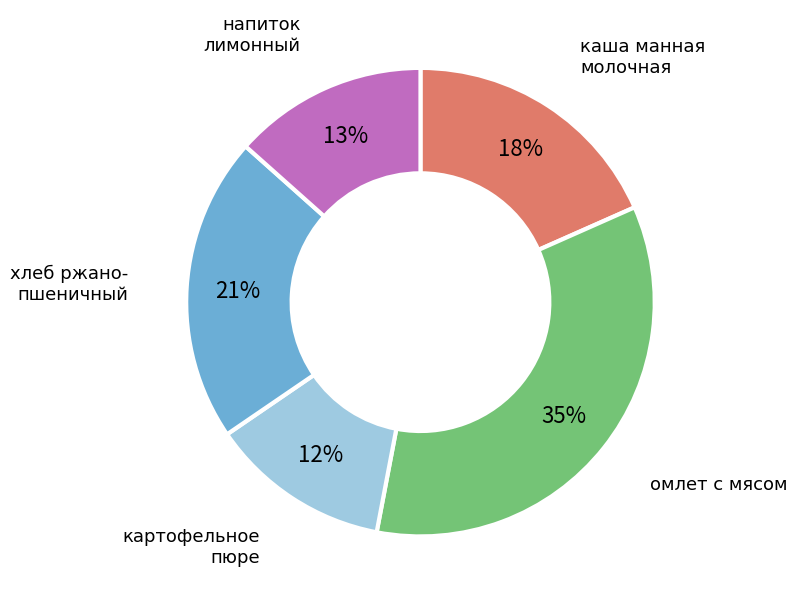

To the nearest percent, what is the average slice percentage?

20%